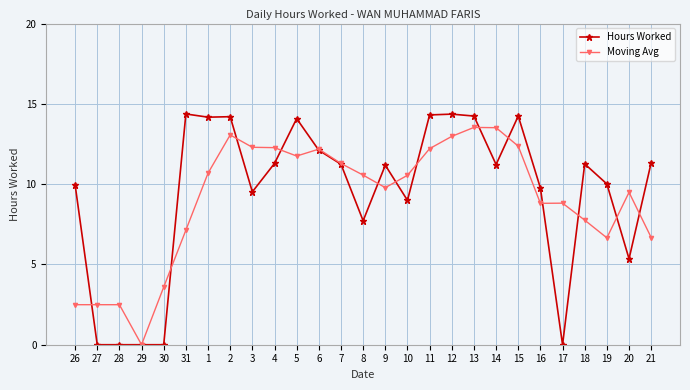

The value of Hours Worked at 9 is 16.1. True or false?

False